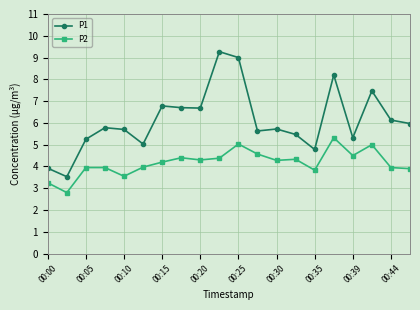

Count the number of categories in the chart.

20